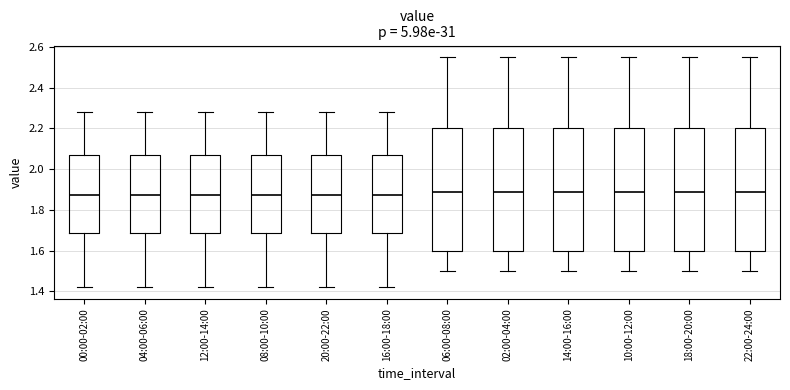

Where does the median line of the box for 14:00-16:00 sit on the y-axis? The values are not printed on the chart, so give them approximately, as read against the axis.

1.90